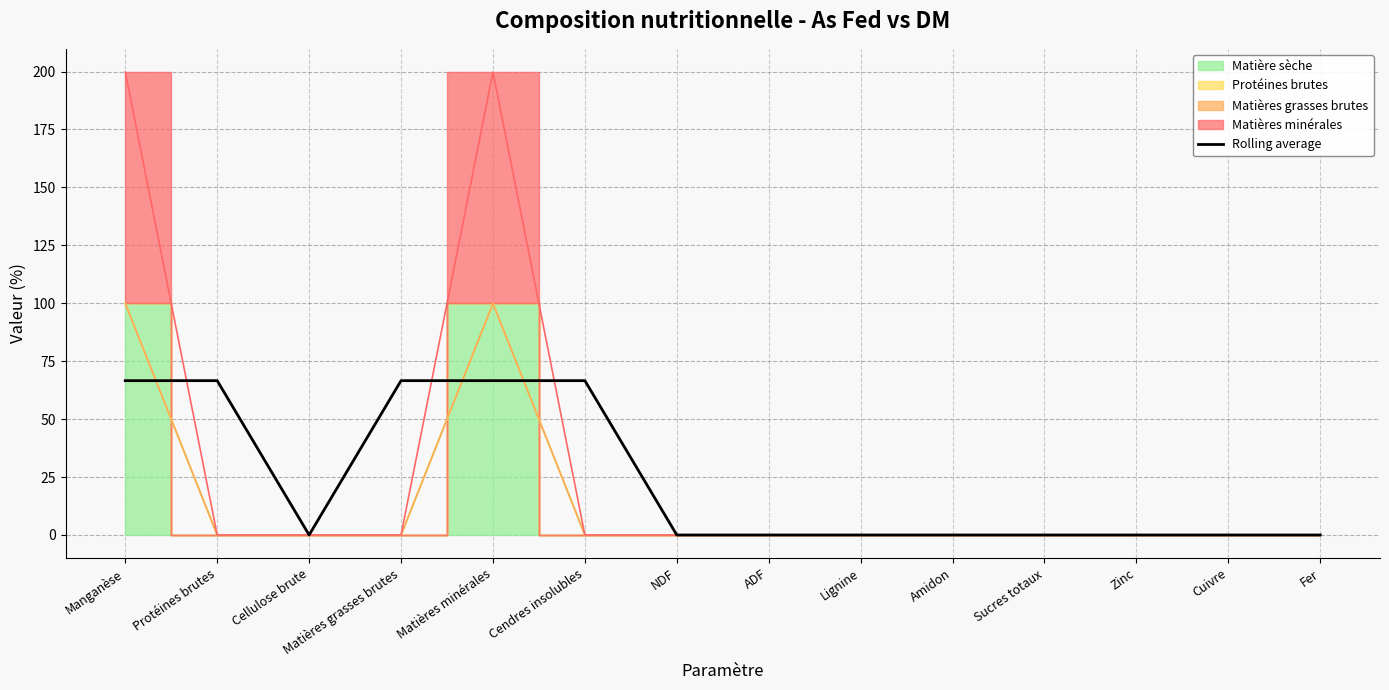

How many lines are shown in the chart?

1